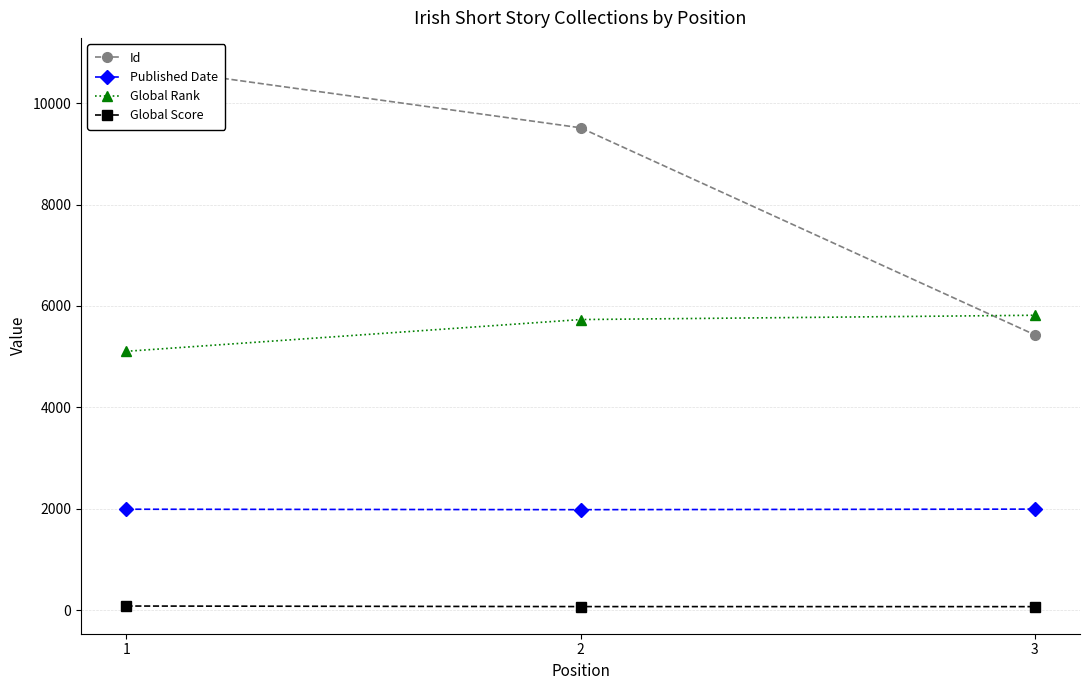

What is the difference between the maximum and minimum values in the Id series?

5322